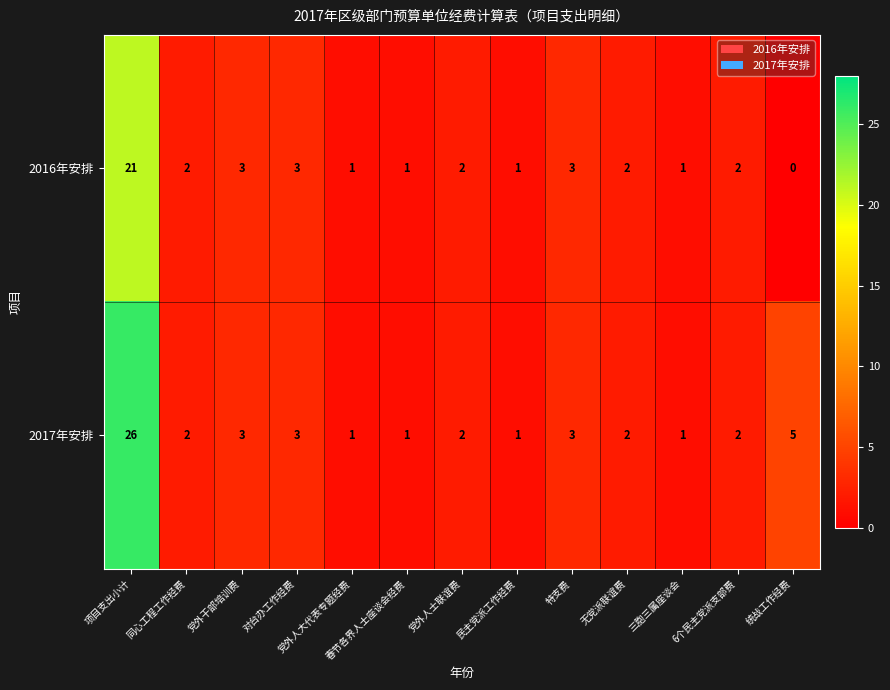

What is the difference between the highest and lowest values at 统战工作经费?

5